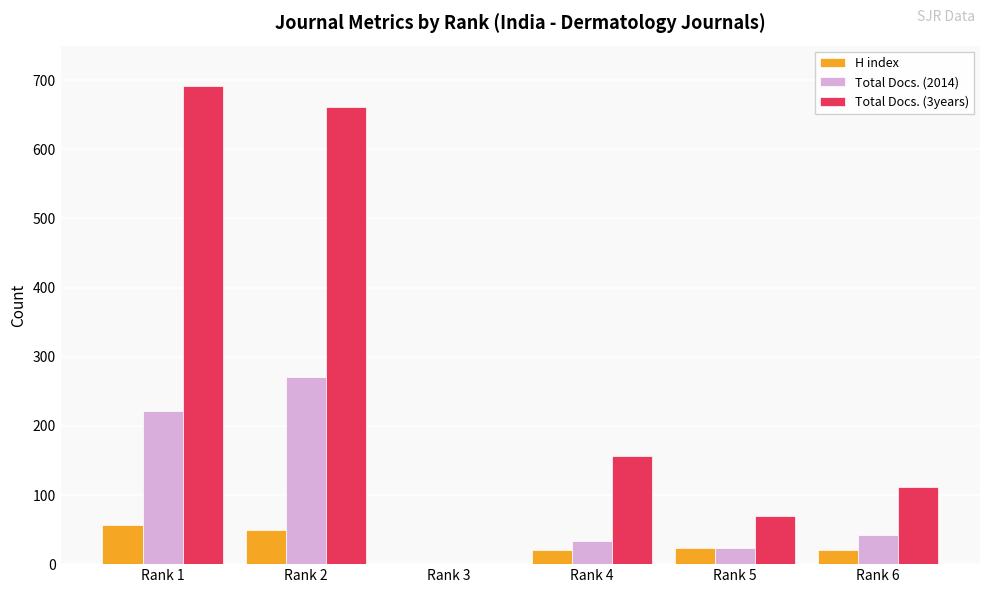

What is the maximum value for Total Docs. (2014)?

270